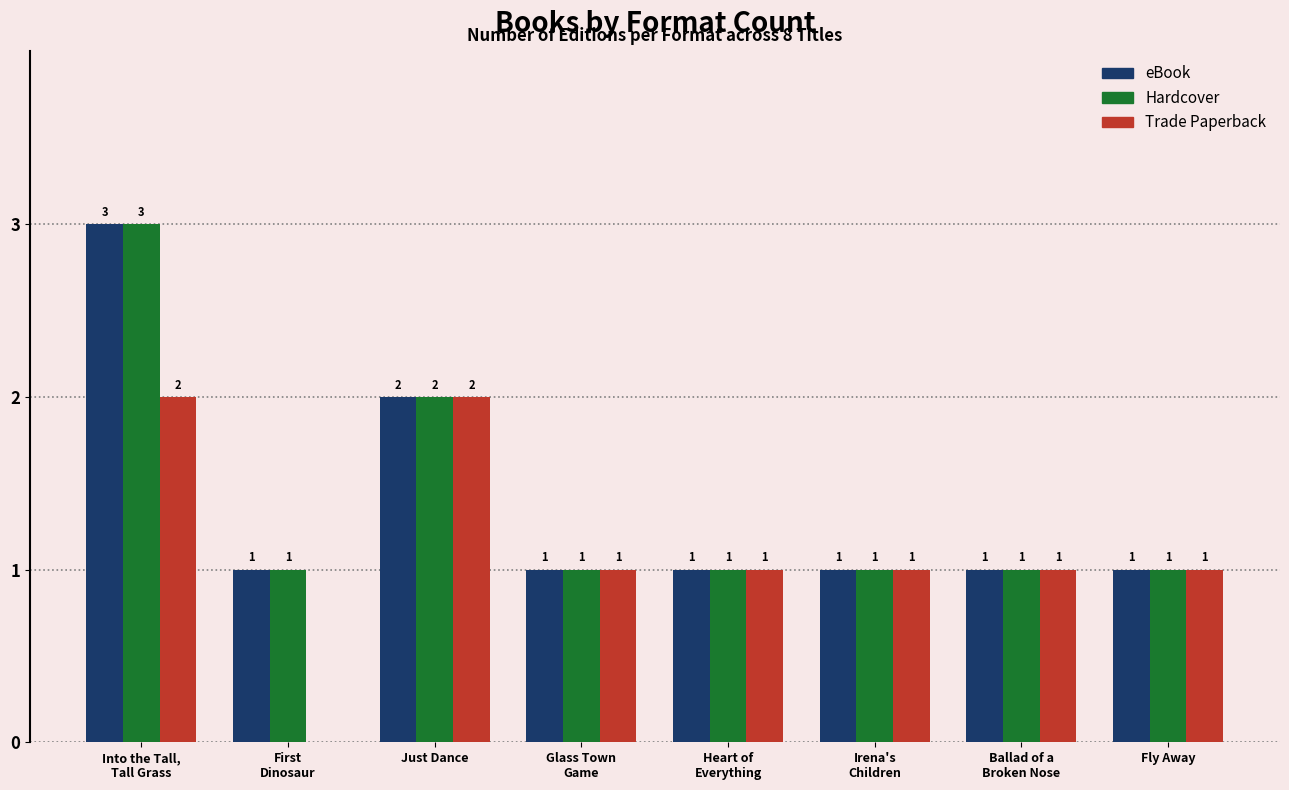

True or false: eBook has a value of 2 at Just Dance.

True